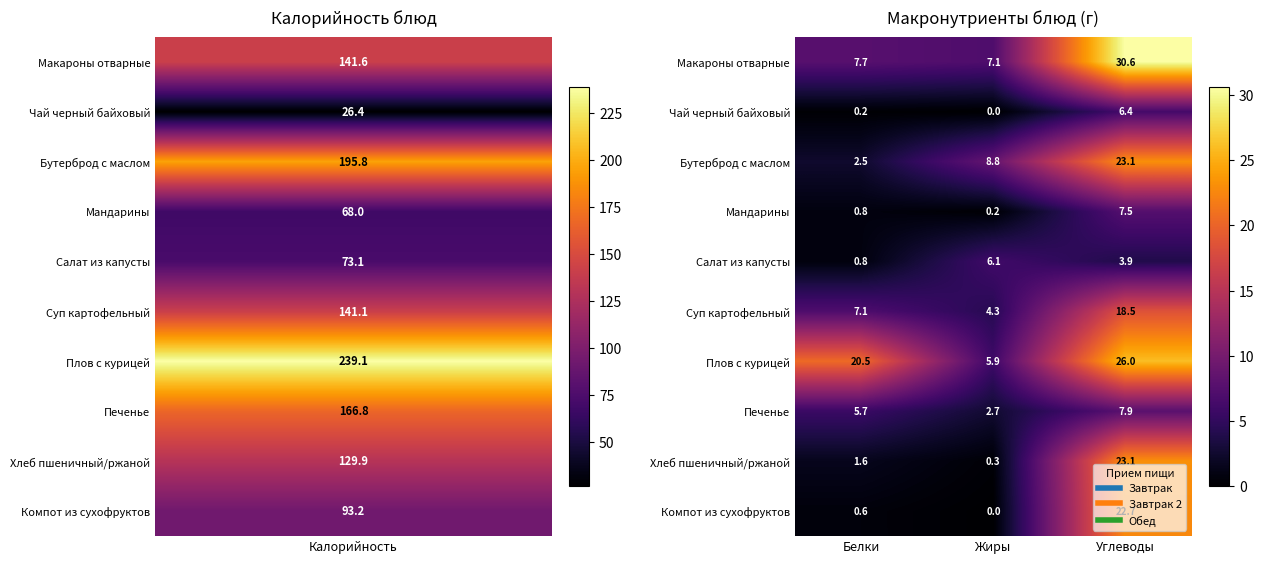

The Макароны отварные series shows 7.7 at Белки. True or false?

True